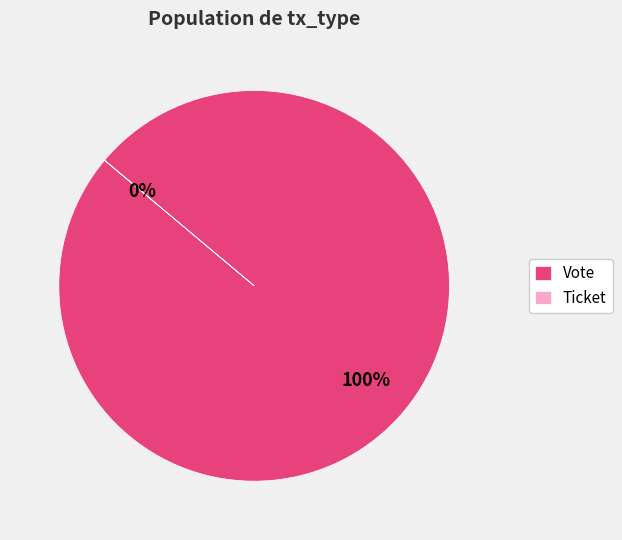

To the nearest percent, what is the average slice percentage?

50%